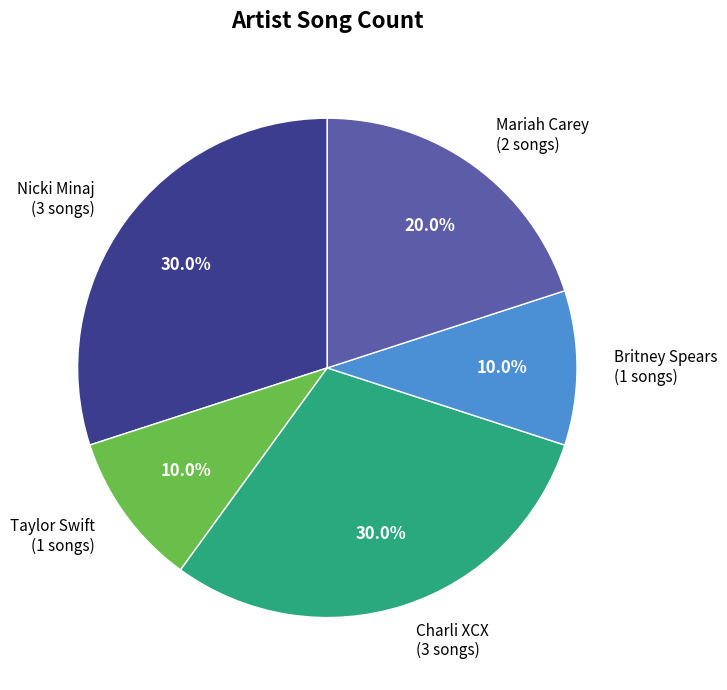

What is the total percentage of Britney Spears and Nicki Minaj?

40.0%